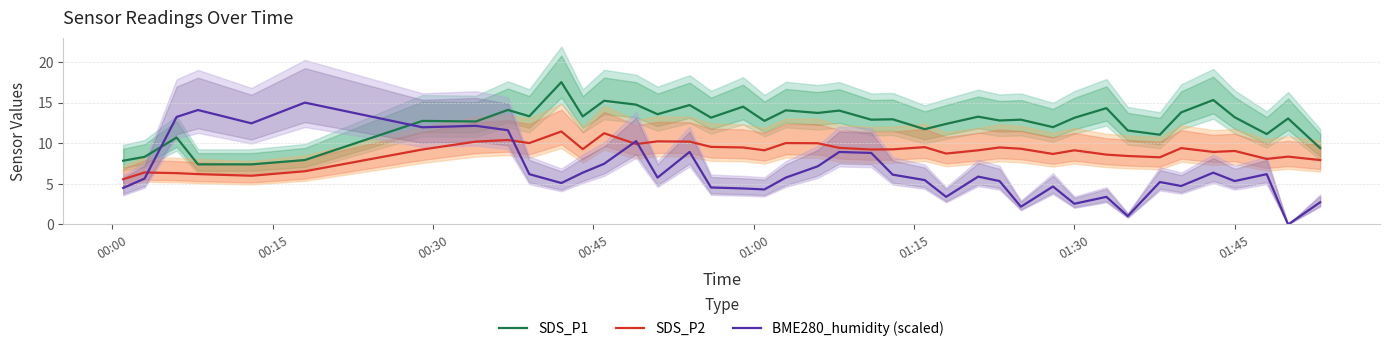

At how many categories does at least one series exceed 13?

23